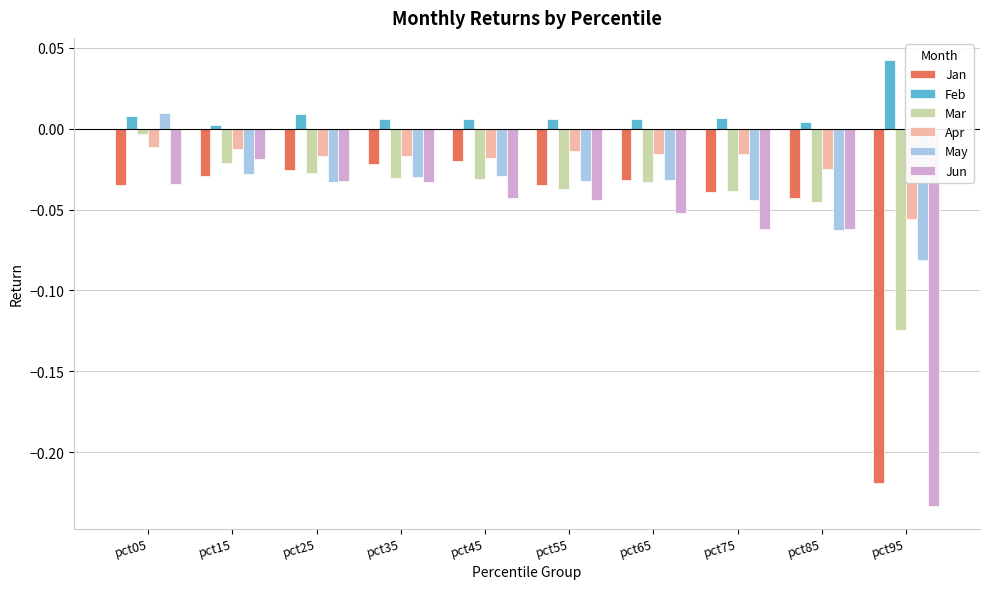

Which category has the lowest value in the May series?

pct95